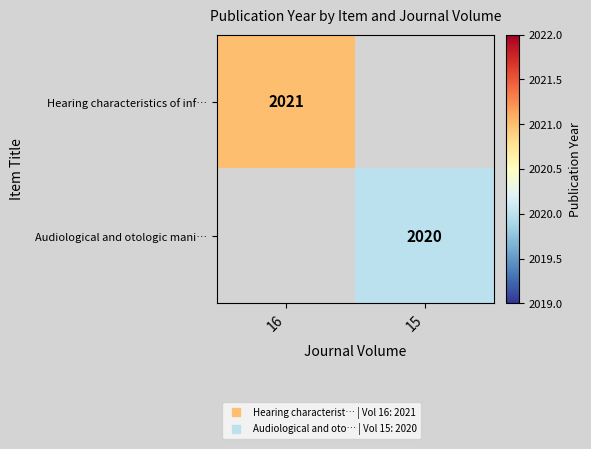

Is the value of Audiological and otologic mani… at 15 greater than the value of Hearing characteristics of inf… at 16?

No